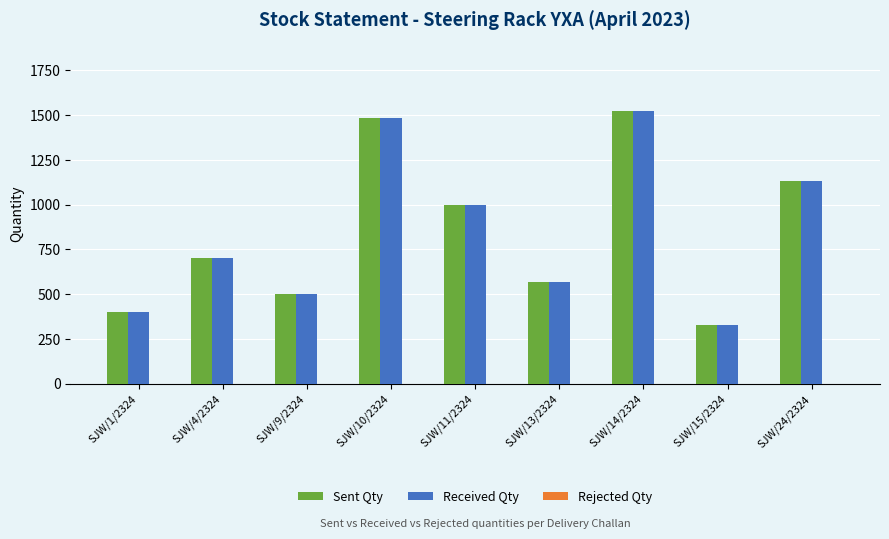

How many bars are there in each group?

2